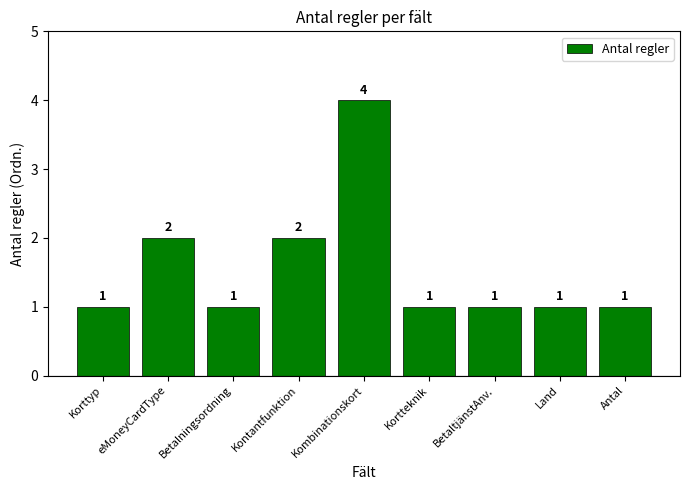

What is the maximum value shown in the chart?

4